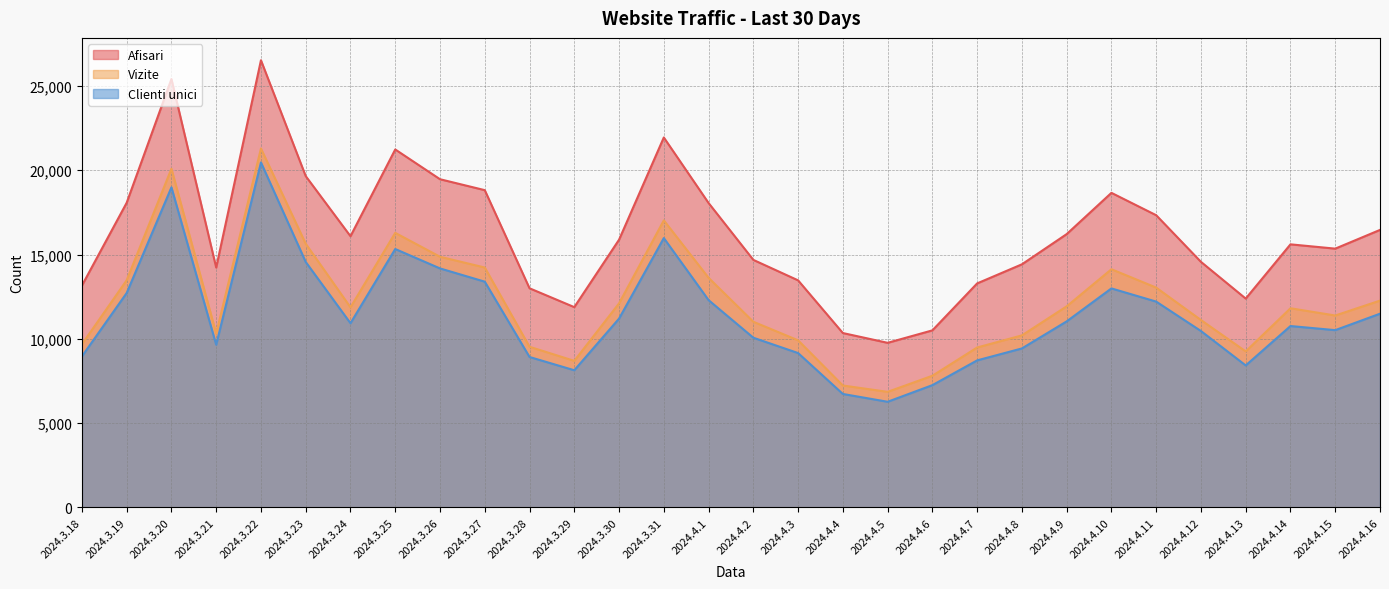

Rank the series by their average value, from highest to lowest.

Afisari, Vizite, Clienti unici